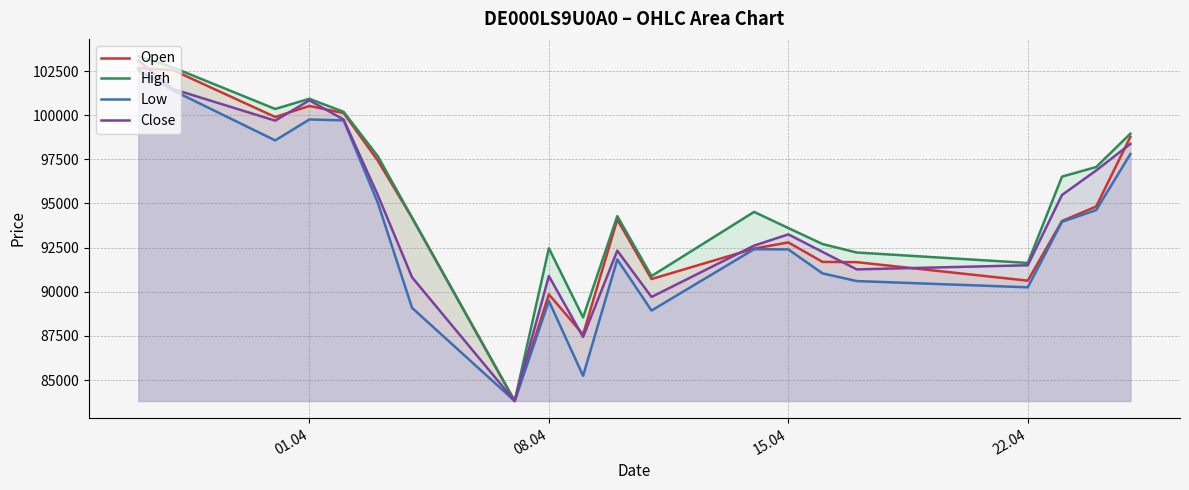

Which series has the widest spread of values?

High